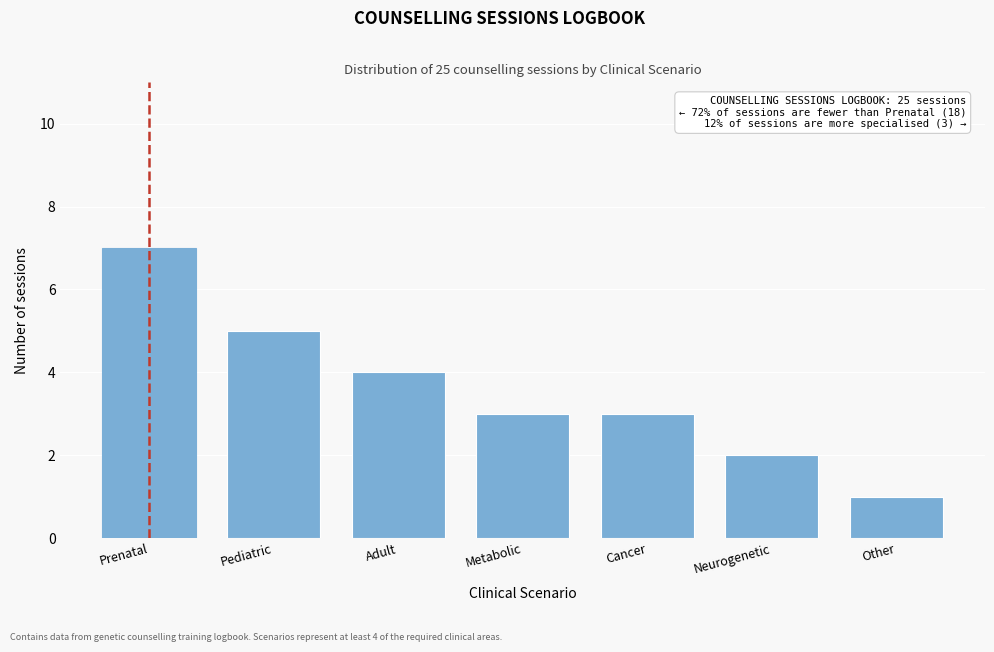

Reading right to left, transcribe all the data shown in this chart.

1	2	3	3	4	5	7